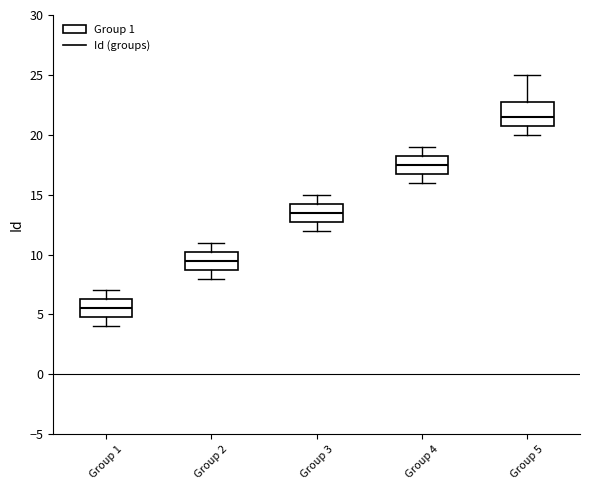

Reading left to right, read every box against the y-axis: the position of its median line, the range the box covers, and the ends of its whiskers. The values are not printed on the chart, so give them approximately, as read against the axis.

Group 1: median 5.5, box 5.0 to 6.5, whiskers 4.0 to 7.0
Group 2: median 9.5, box 9.0 to 10.5, whiskers 8.0 to 11.0
Group 3: median 13.5, box 13.0 to 14.5, whiskers 12.0 to 15.0
Group 4: median 17.5, box 17.0 to 18.5, whiskers 16.0 to 19.0
Group 5: median 21.5, box 21.0 to 23.0, whiskers 20.0 to 25.0